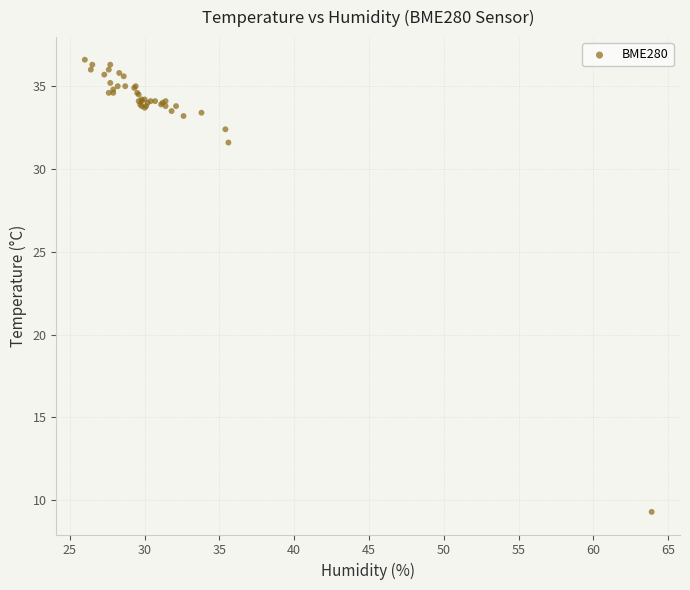

What Y value in the scatter plot is closest to 22?

31.6